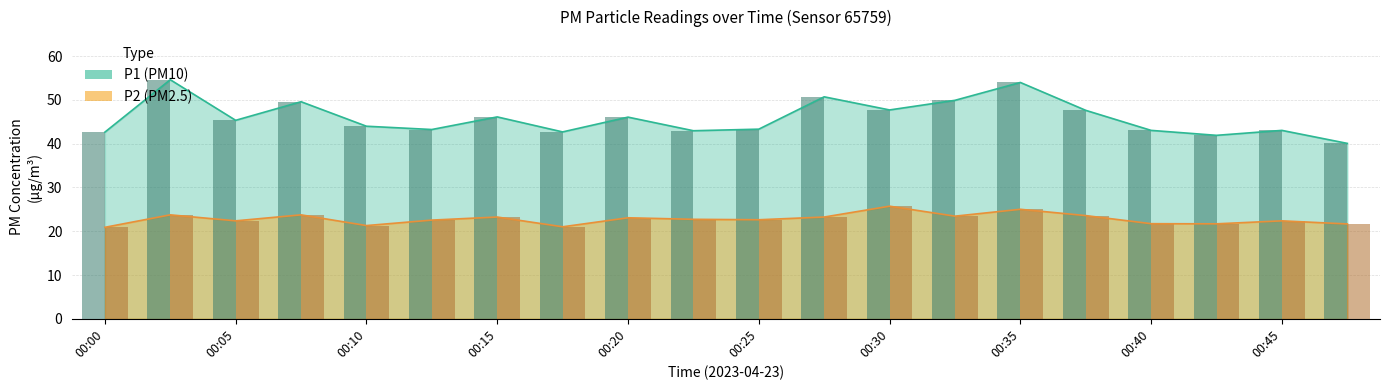

How many groups of bars are there?

20